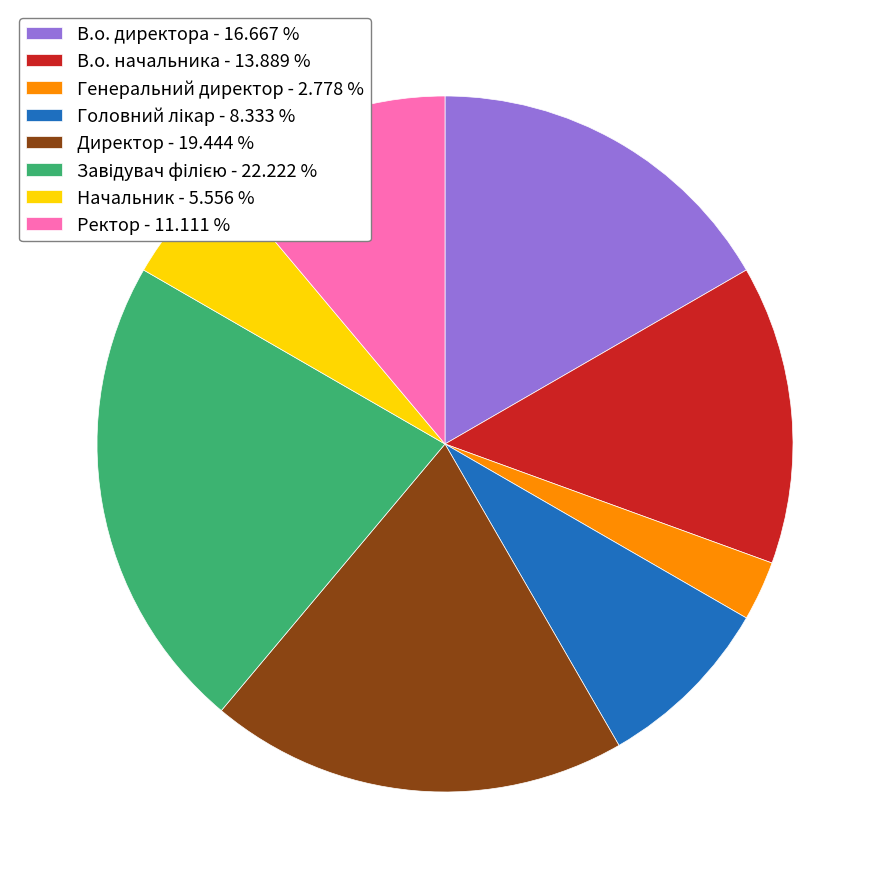

Which has a higher value, Начальник - 5.556 % or Ректор - 11.111 %?

Ректор - 11.111 %